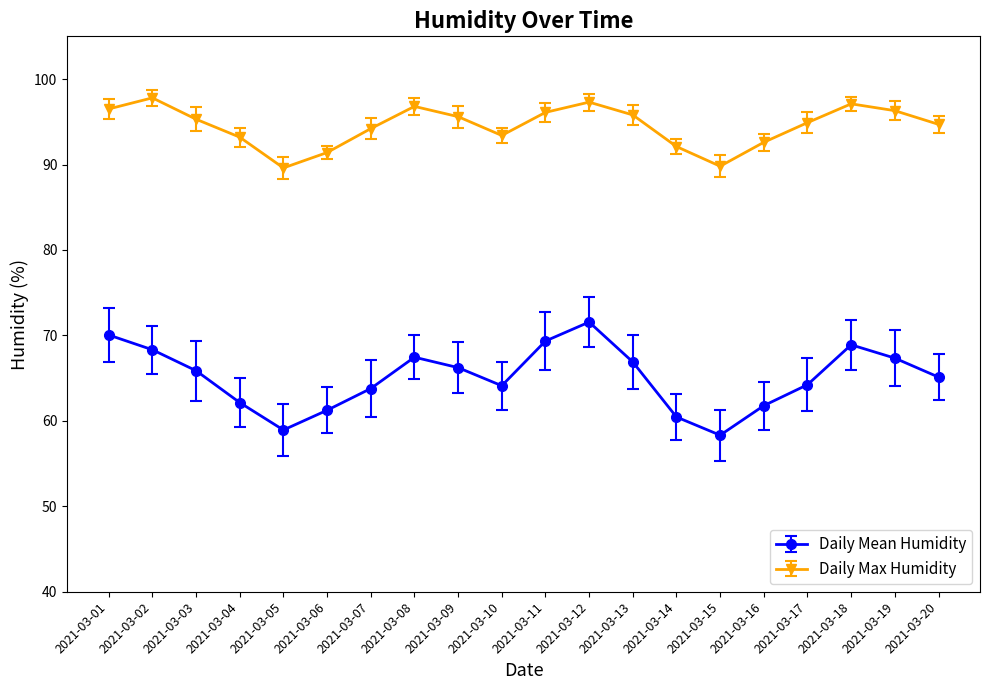

Does the chart have visible grid lines?

No